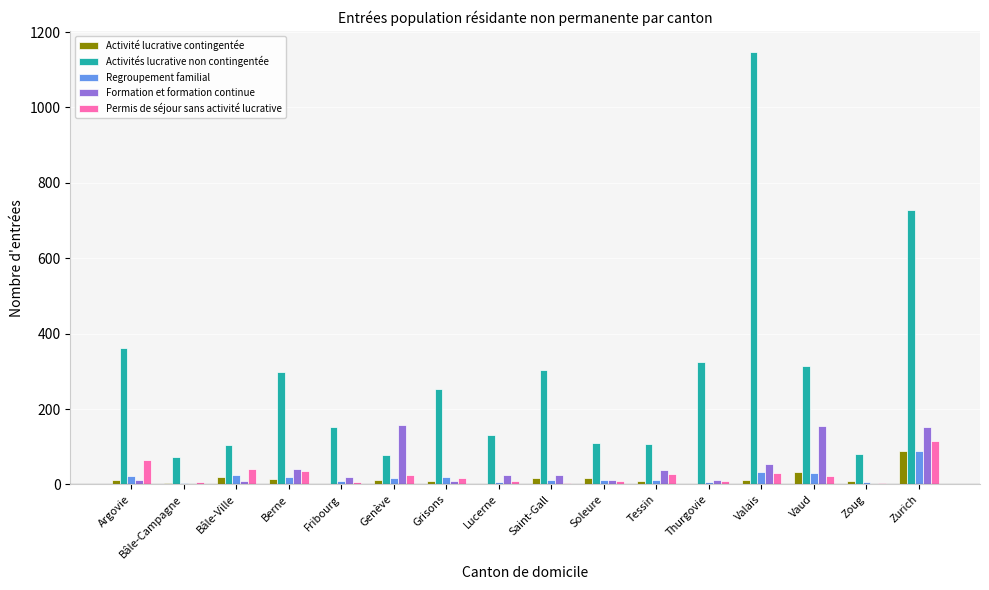

At which category does the chart reach its peak across all series?

Valais